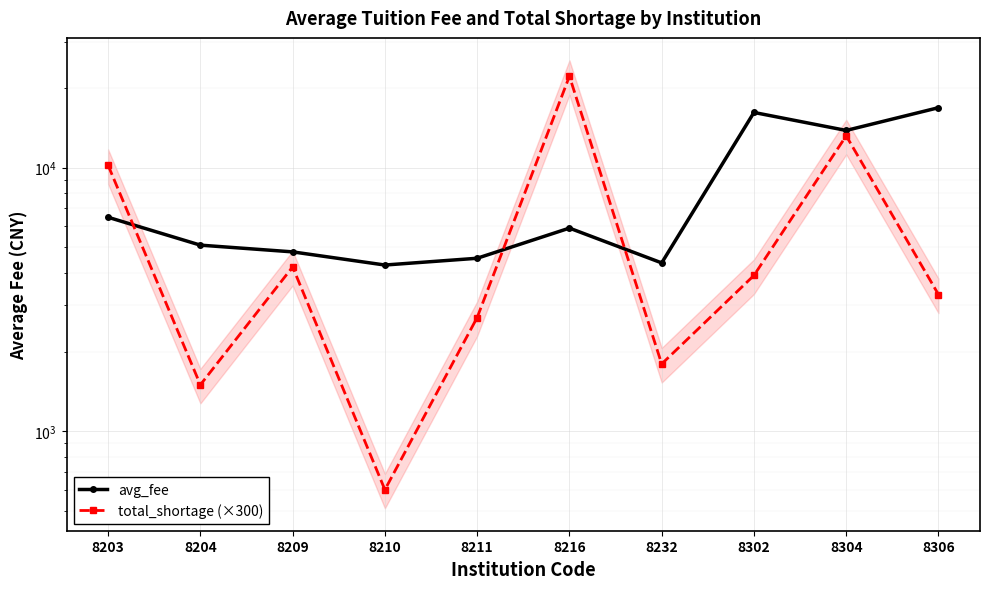

The total_shortage (×300) series shows 1800.0 at 8232. True or false?

True